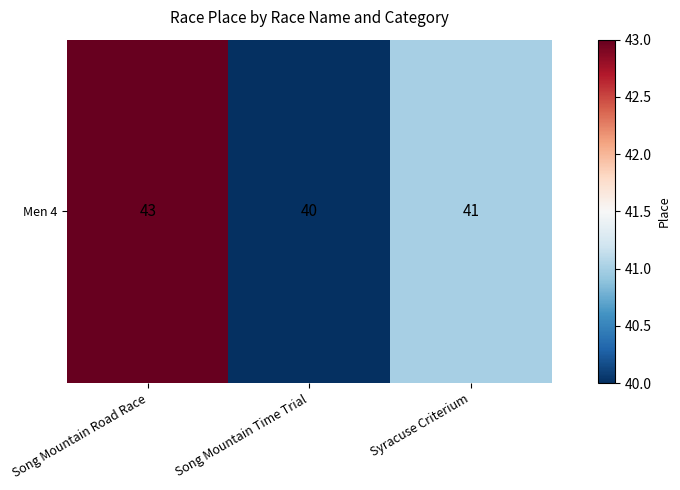

The value at Song Mountain Road Race is 19. True or false?

False